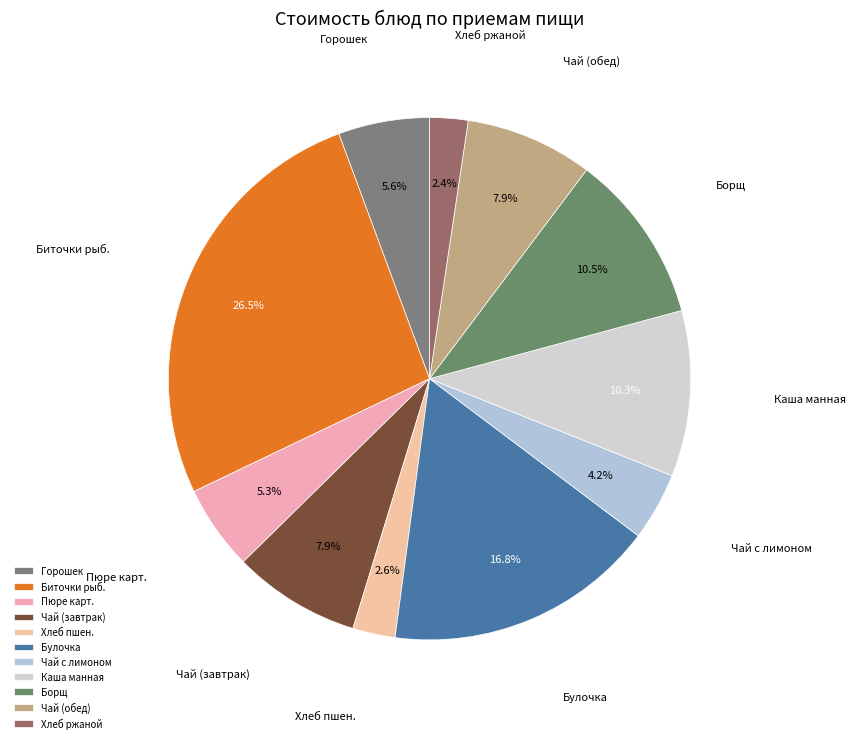

Between Чай (обед) and Борщ, which is larger?

Борщ